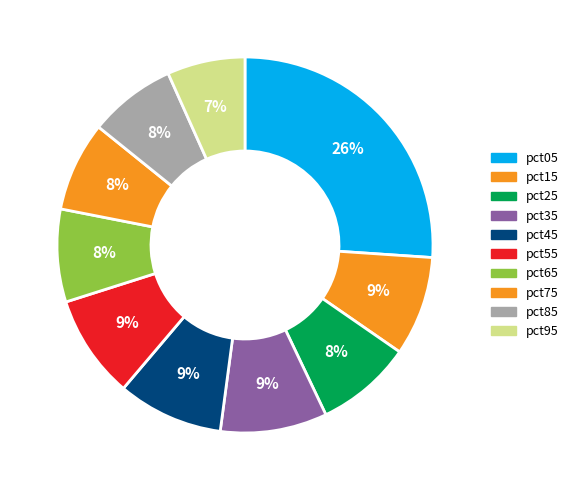

To the nearest percent, what is the combined percentage of pct25 and pct95?

15%